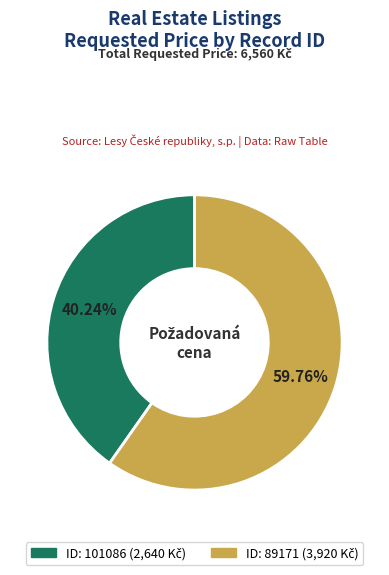

Is there a majority slice in this chart?

Yes